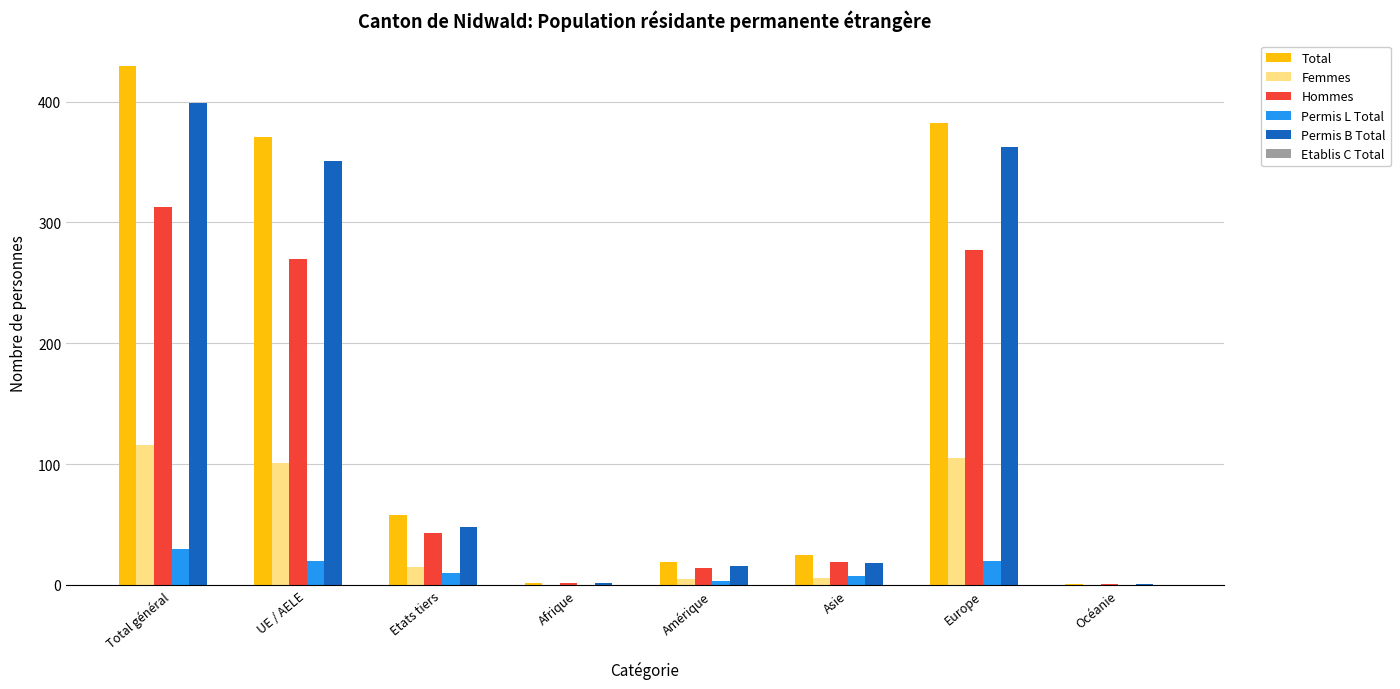

What is the greatest value displayed?

429